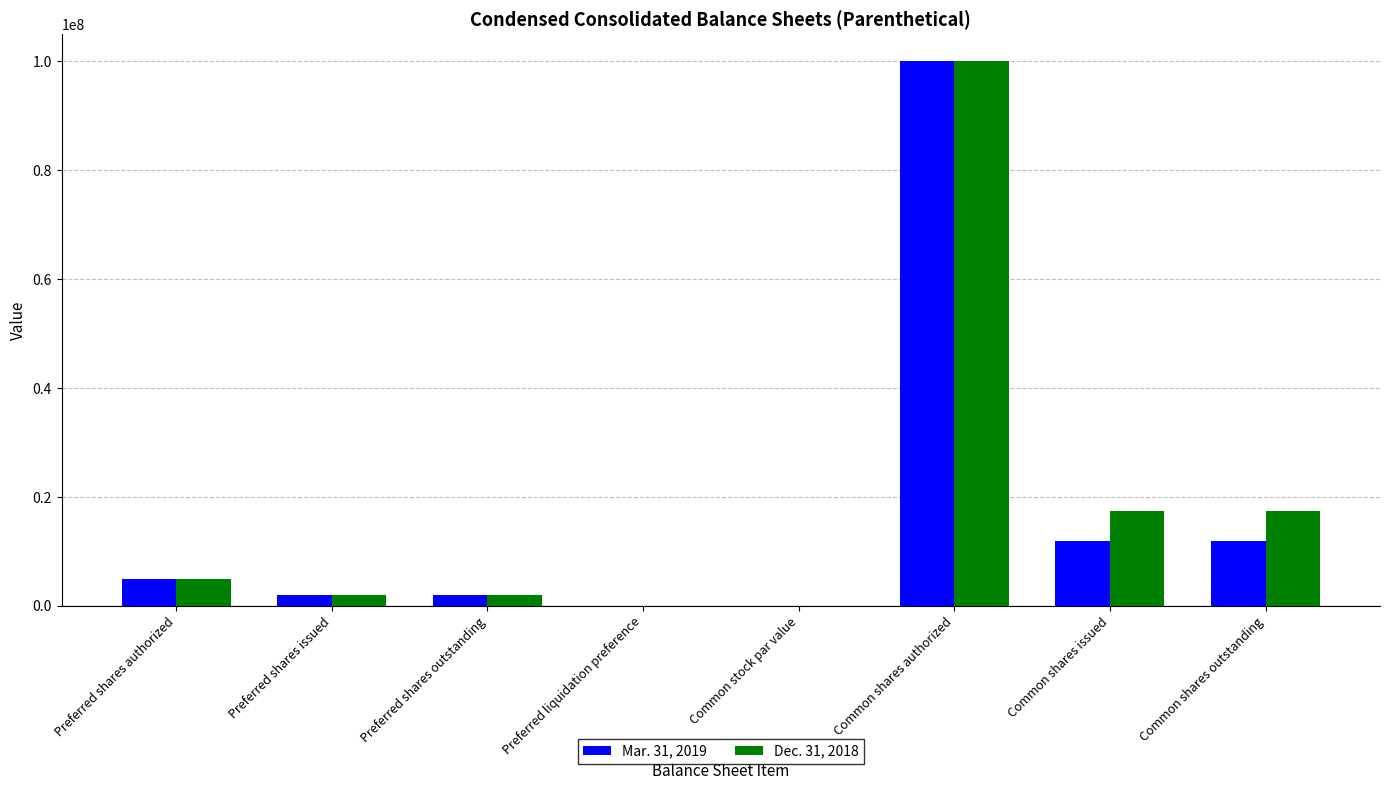

The value of Mar. 31, 2019 at Common shares authorized is 100000000.0. True or false?

True